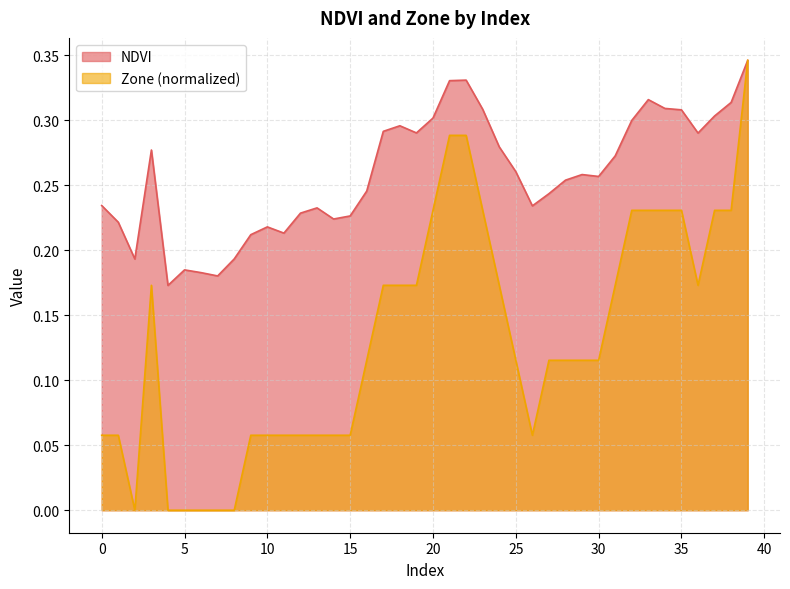

At which label does NDVI reach its minimum?

4